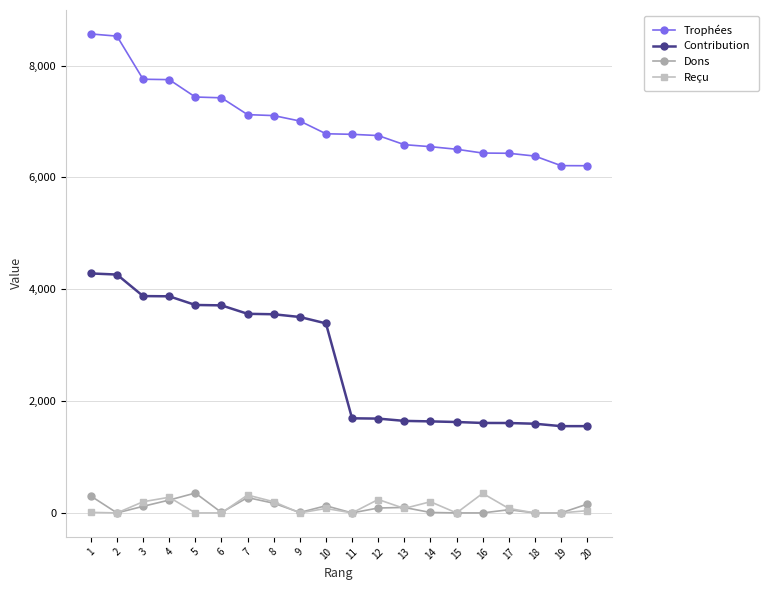

What is the difference between the maximum and minimum values in the Reçu series?

350